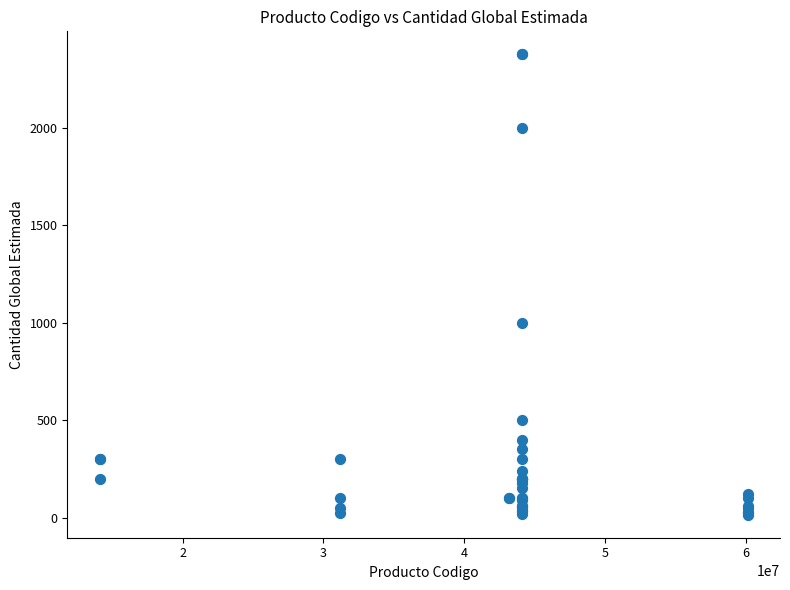

What Y value in the scatter plot is closest to 1195?

1000